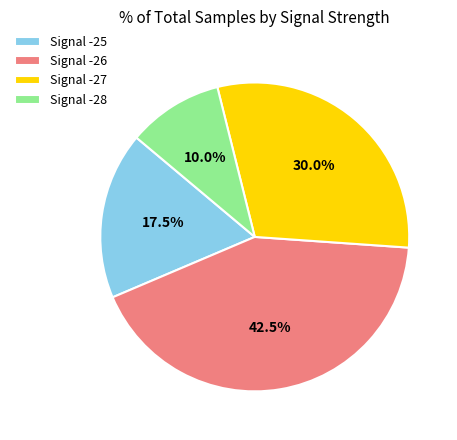

What is the ratio of the value at Signal -25 to the value at Signal -28?

1.8